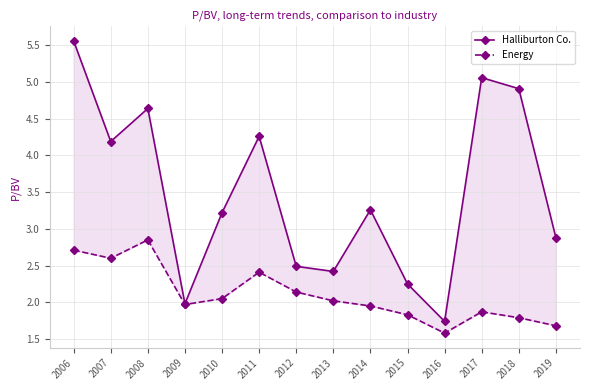

What is the maximum value shown in the chart?

5.6